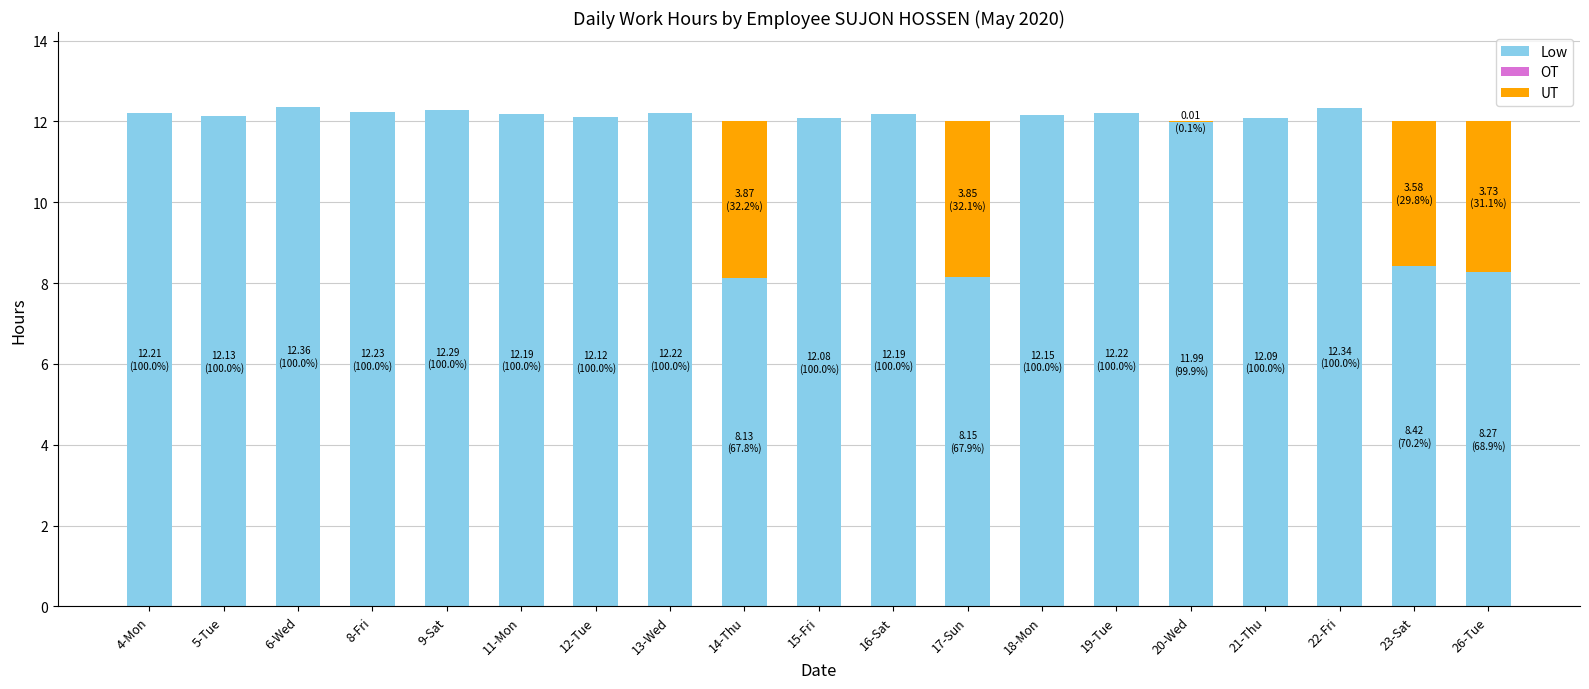

Are the bars grouped side by side (vs. stacked)?

No